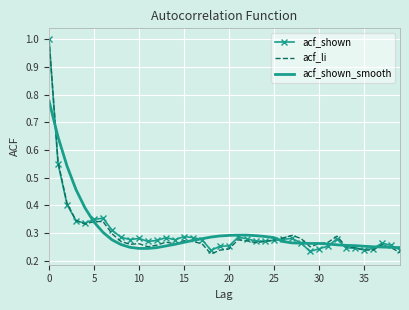

What is the maximum value shown in the chart?

1.0